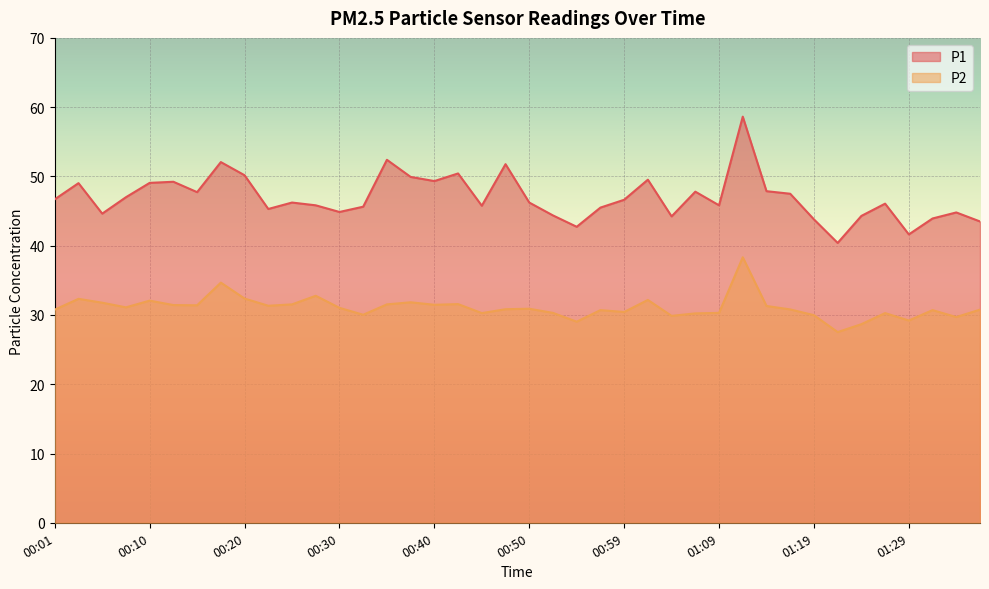

At how many categories does at least one series exceed 37?

40